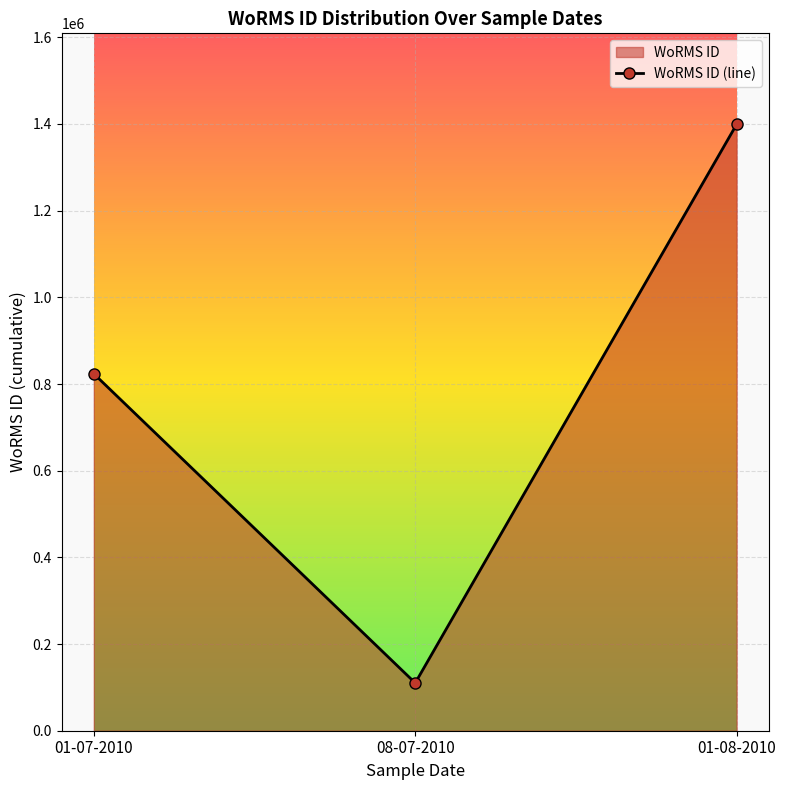

Rank the categories by value from lowest to highest.

08-07-2010, 01-07-2010, 01-08-2010